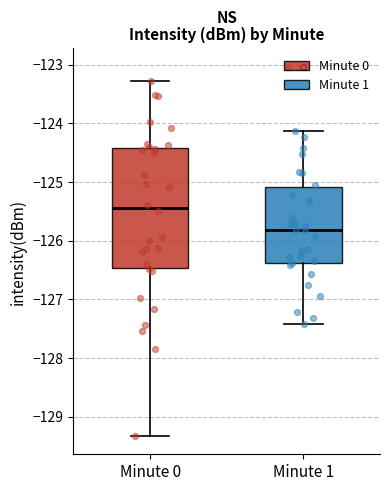

Where is the upper edge of the box for Minute 1 on the y-axis? The values are not printed on the chart, so give them approximately, as read against the axis.

-125.1